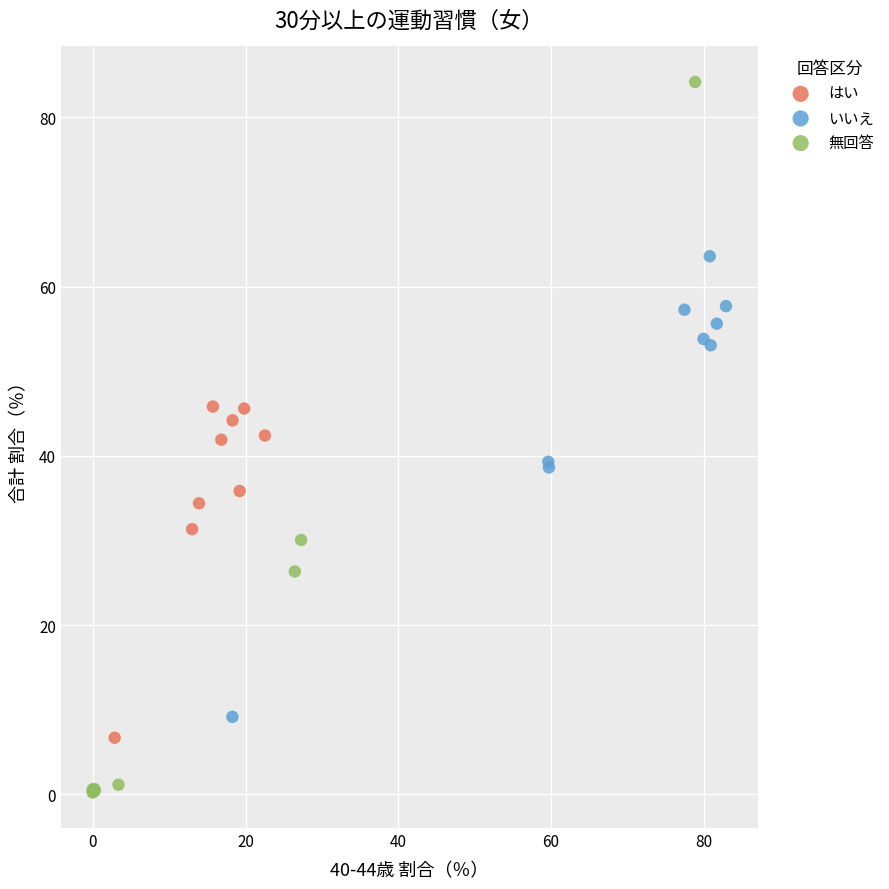

Which series has the widest spread of Y values?

無回答